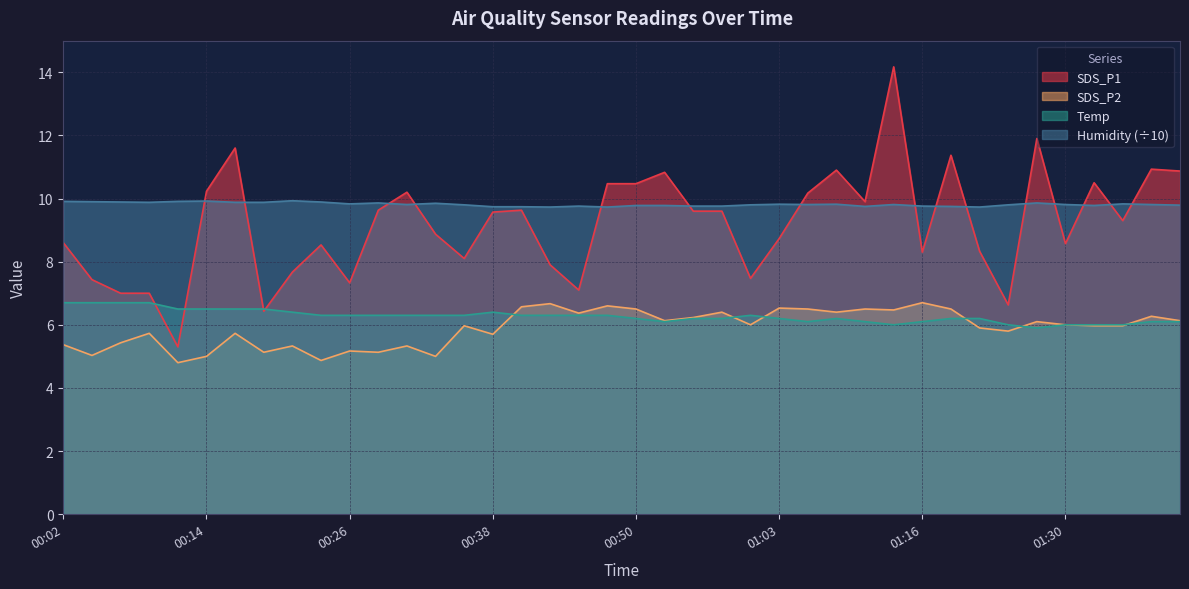

Where is SDS_P2 nearest to the value 5?

00:14